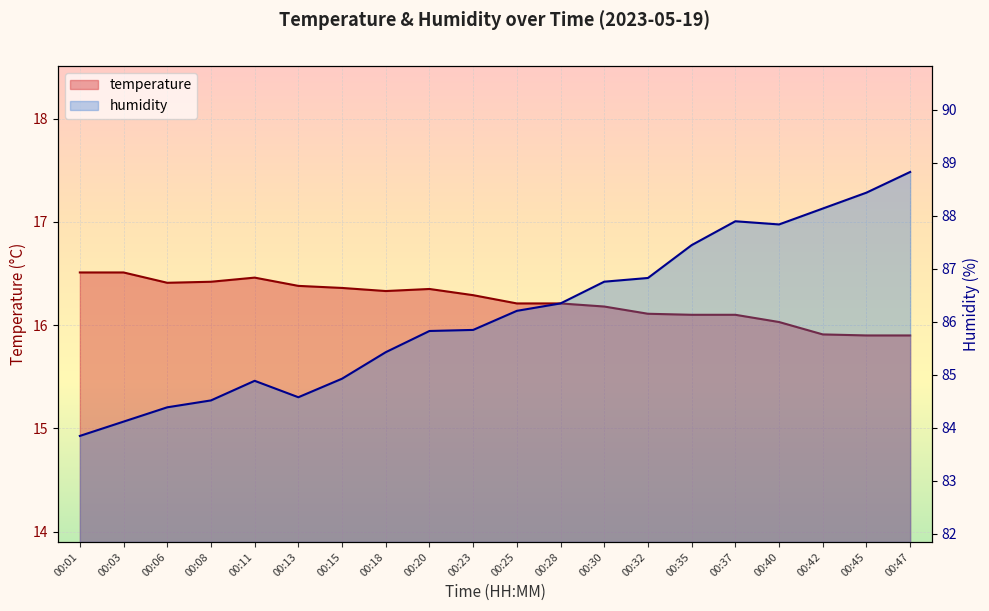

Reading left to right, extract all data points from this chart.

temperature: 00:01=16.5	00:03=16.5	00:06=16.4	00:08=16.4	00:11=16.5	00:13=16.4	00:15=16.4	00:18=16.3	00:20=16.4	00:23=16.3	00:25=16.2	00:28=16.2	00:30=16.2	00:32=16.1	00:35=16.1	00:37=16.1	00:40=16.0	00:42=15.9	00:45=15.9	00:47=15.9
humidity: 00:01=83.8	00:03=84.1	00:06=84.4	00:08=84.5	00:11=84.9	00:13=84.6	00:15=84.9	00:18=85.4	00:20=85.8	00:23=85.8	00:25=86.2	00:28=86.3	00:30=86.8	00:32=86.8	00:35=87.5	00:37=87.9	00:40=87.8	00:42=88.1	00:45=88.4	00:47=88.8